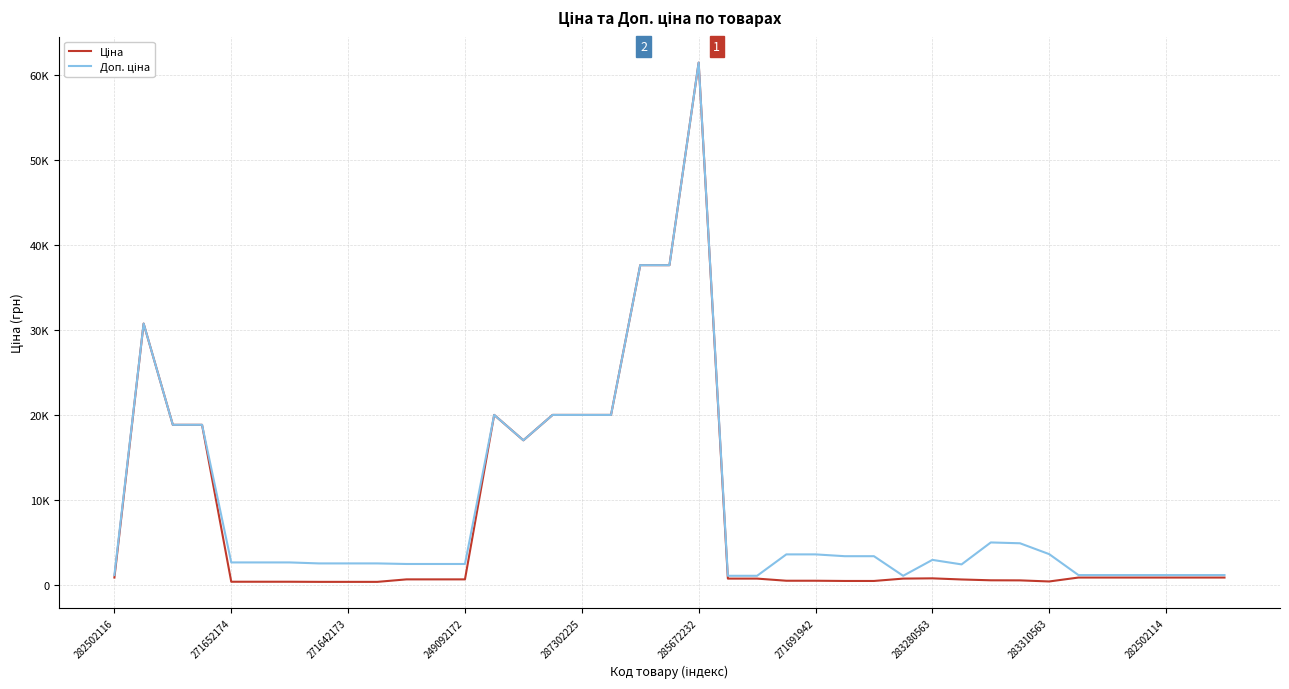

What is the difference between the maximum and minimum values in the Доп. ціна series?

60409.6